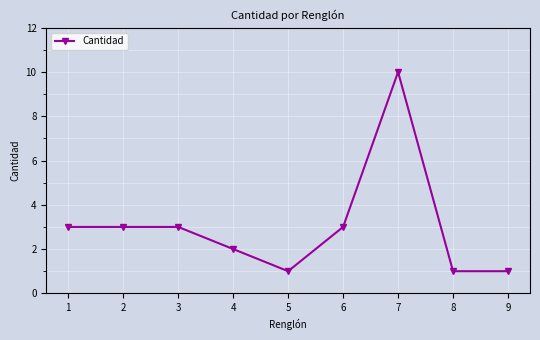

Approximately how many times larger is the value at 9 compared to 2?

0.3